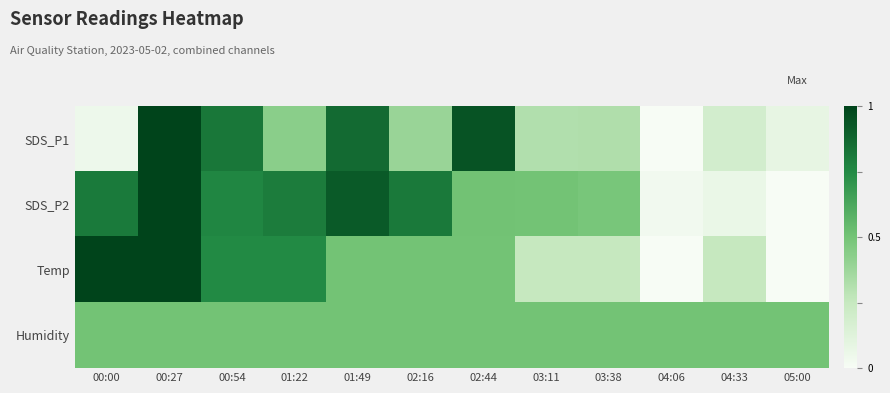

At 00:00, list the series in order from smallest to largest.

SDS_P1, Humidity, SDS_P2, Temp